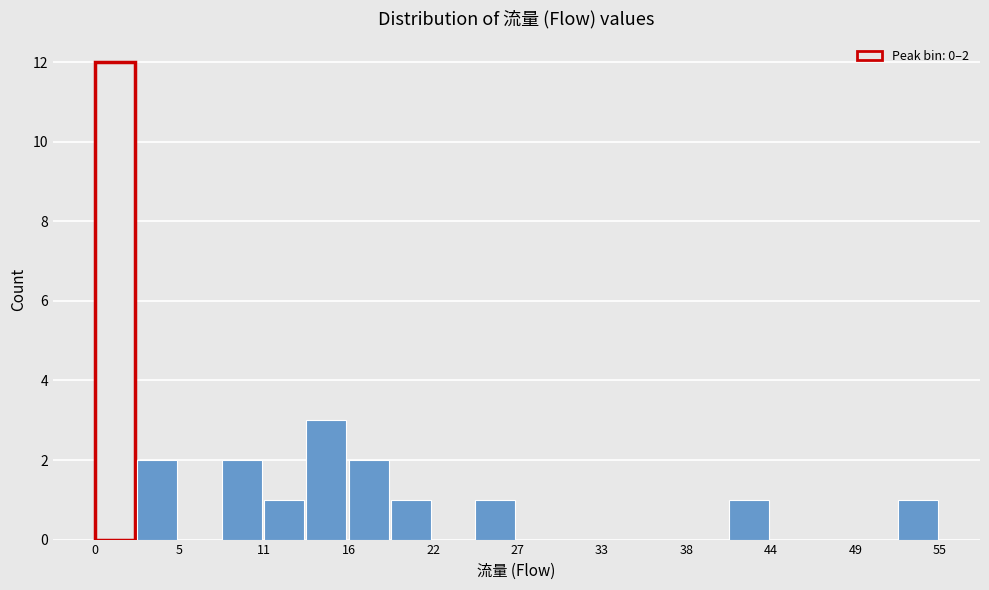

Read against the x-axis, roughly where is the centre of the tallest bar?

1